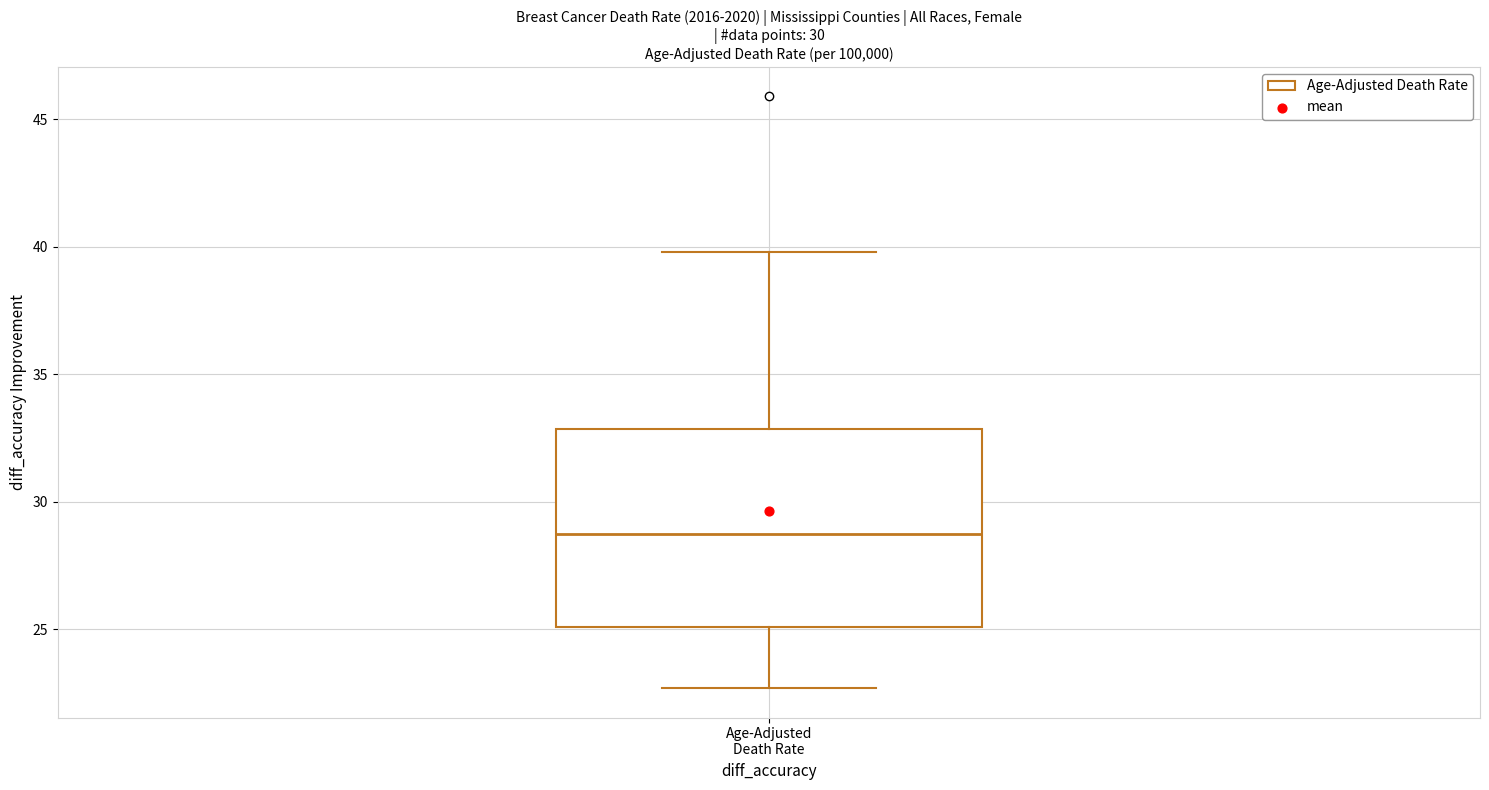

Where is the upper edge of the box for Age-Adjusted Death Rate on the y-axis? The values are not printed on the chart, so give them approximately, as read against the axis.

33.0